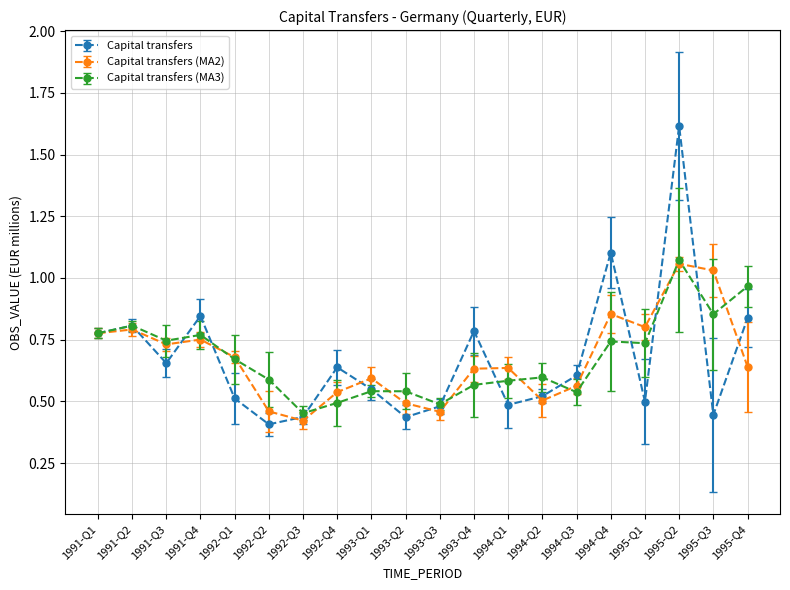

What is the label of the 20th point from the right?

1991-Q1